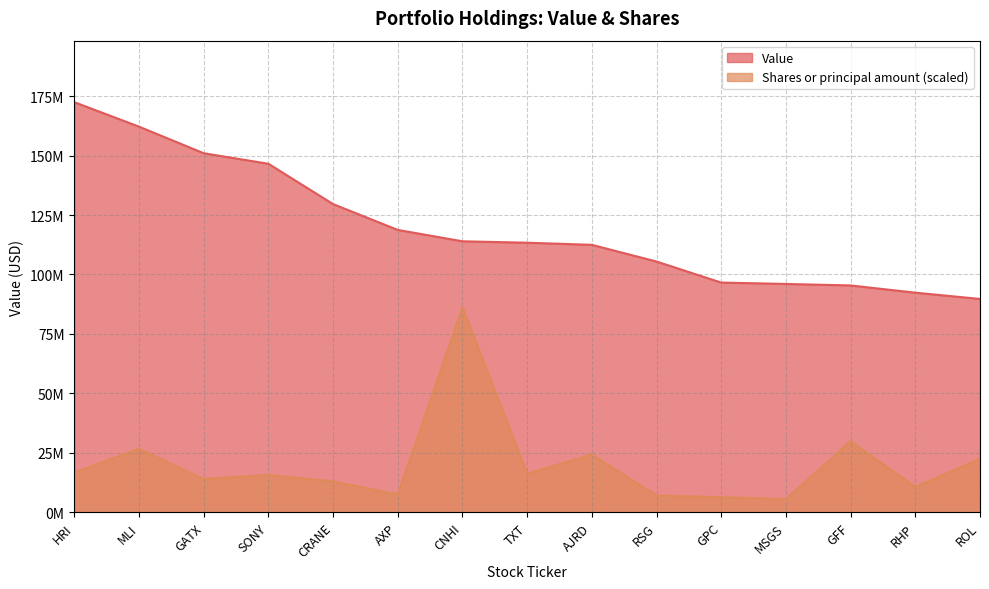

Is the value of Shares or principal amount at SONY greater than the value of Value at ROL?

No